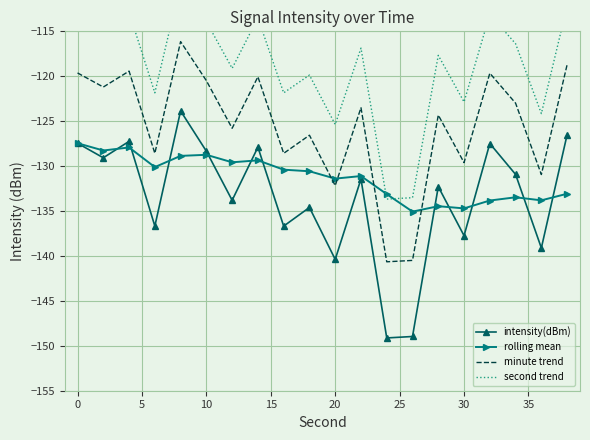

What is the minimum value shown in the chart?

-149.1